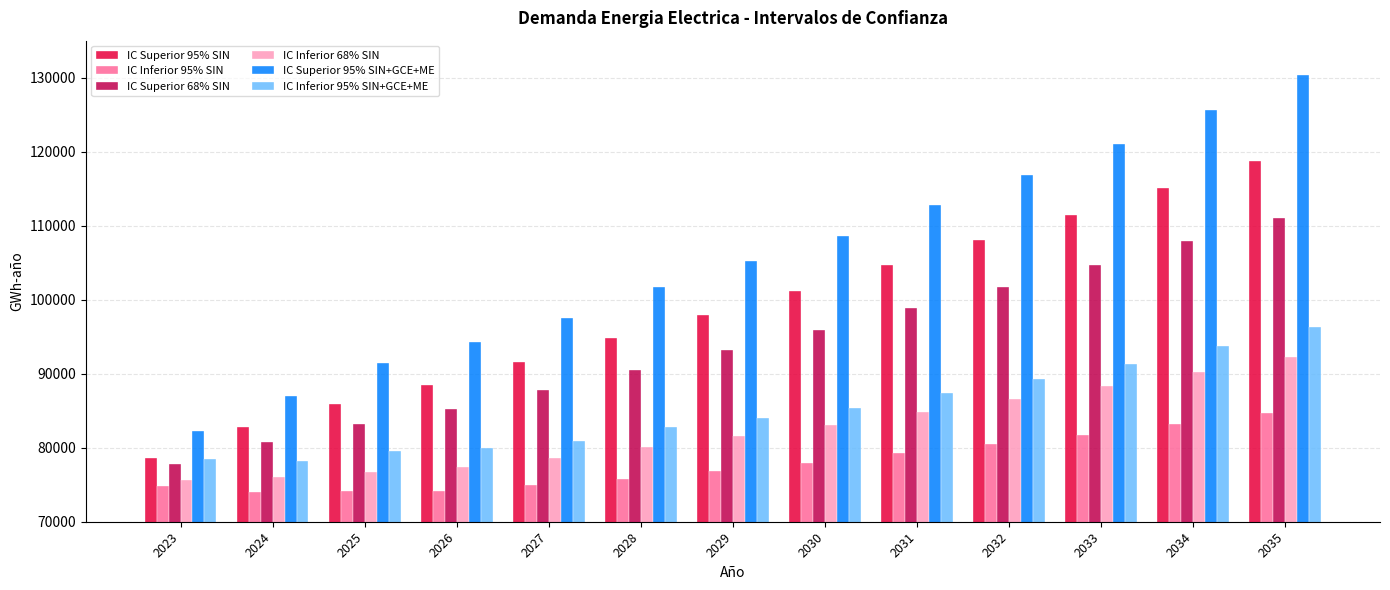

Which series has the largest total across all categories?

IC Superior 95% SIN+GCE+ME